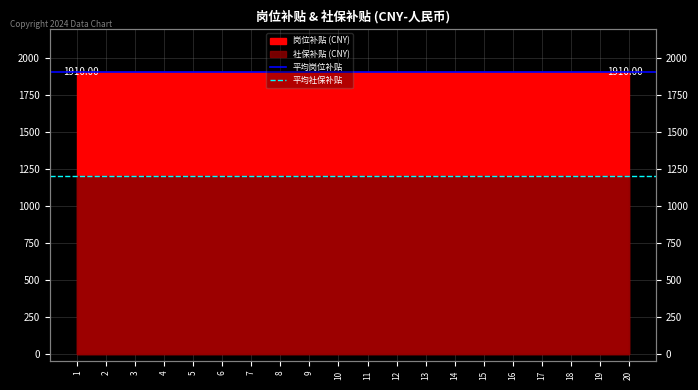

What is the value of the 平均社保补贴 point at the 1st from the left?

1201.8